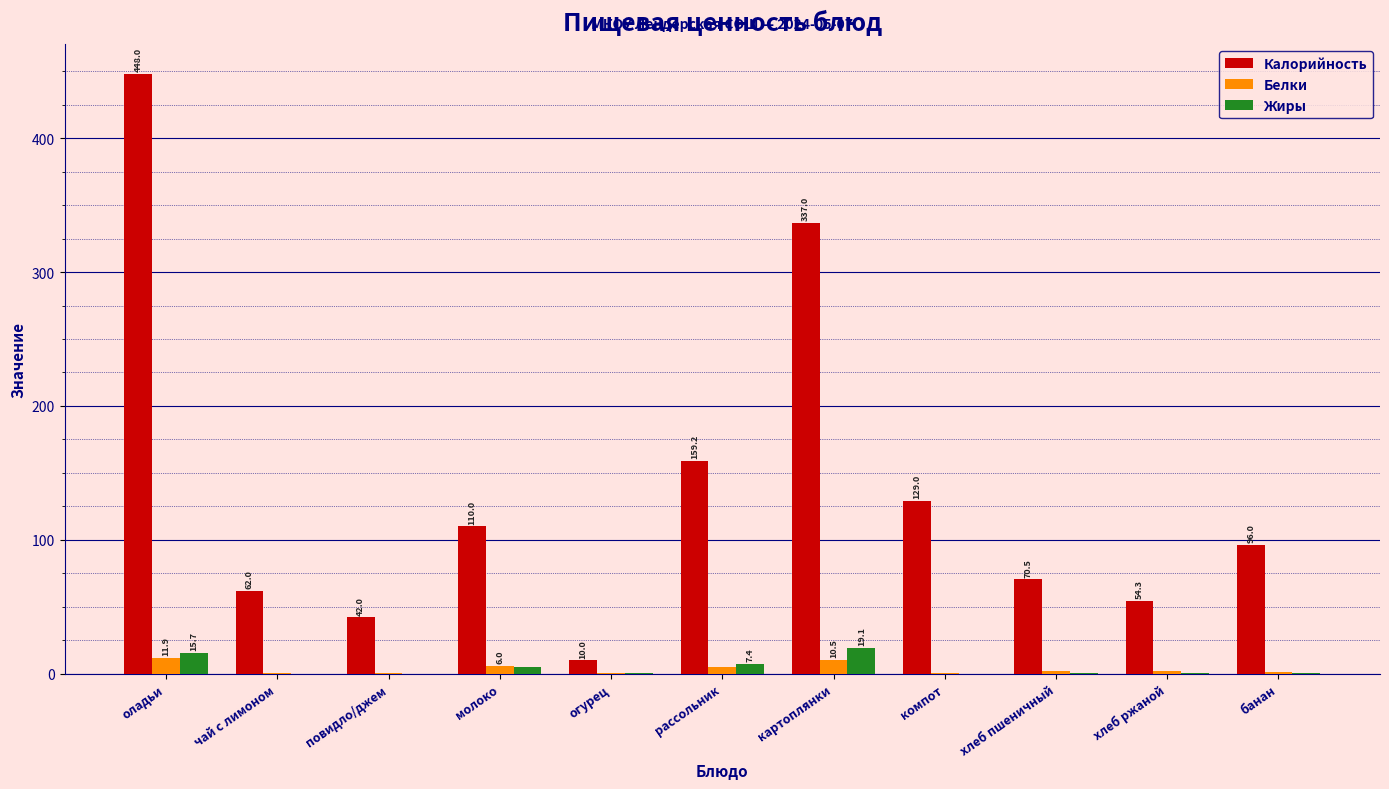

Which category has the highest value in the Жиры series?

картоплянки